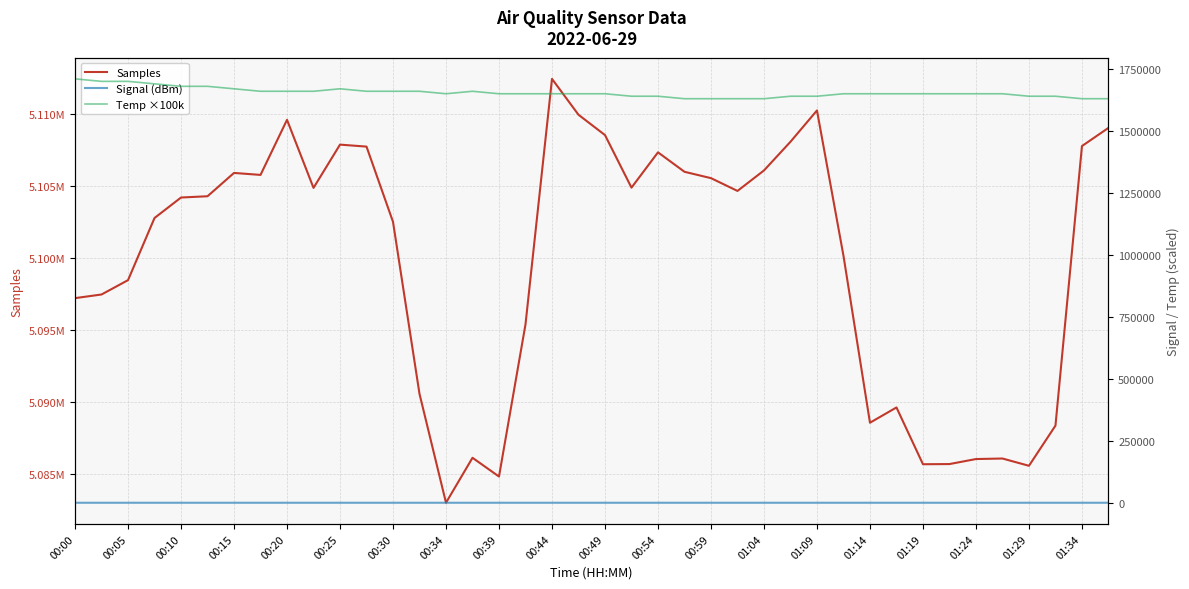

What position from the right is 21?

19